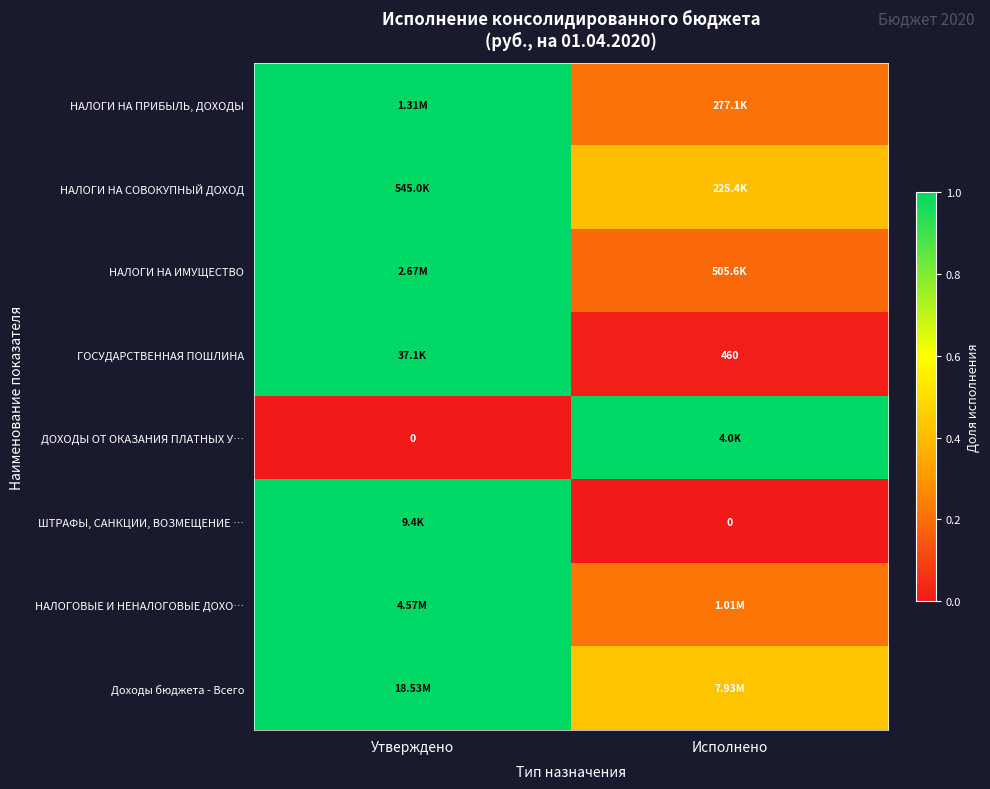

The ДОХОДЫ ОТ ОКАЗАНИЯ ПЛАТНЫХ У… series shows 1.0 at Исполнено. True or false?

True